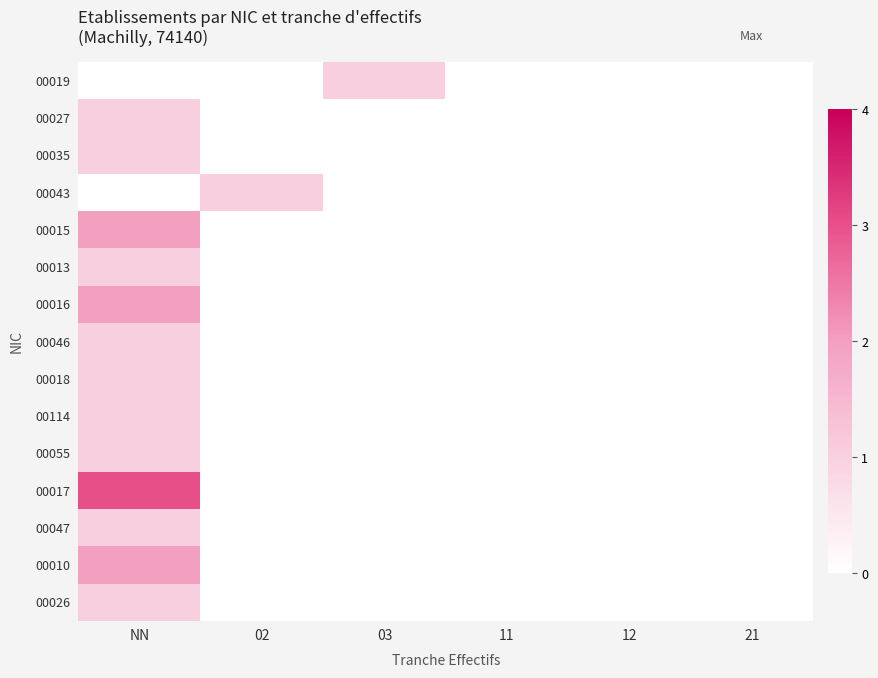

At how many categories does at least one series exceed 1?

1